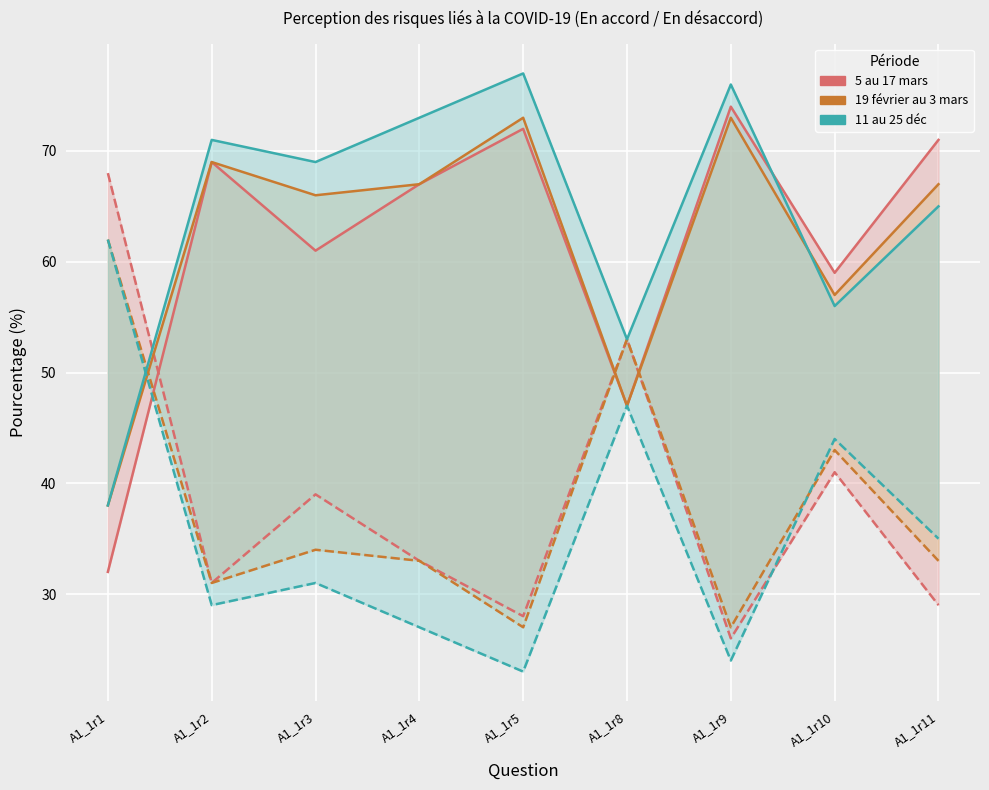

In 11 au 25 déc (En accord), how many points are higher than both neighbors (excluding endpoints)?

3